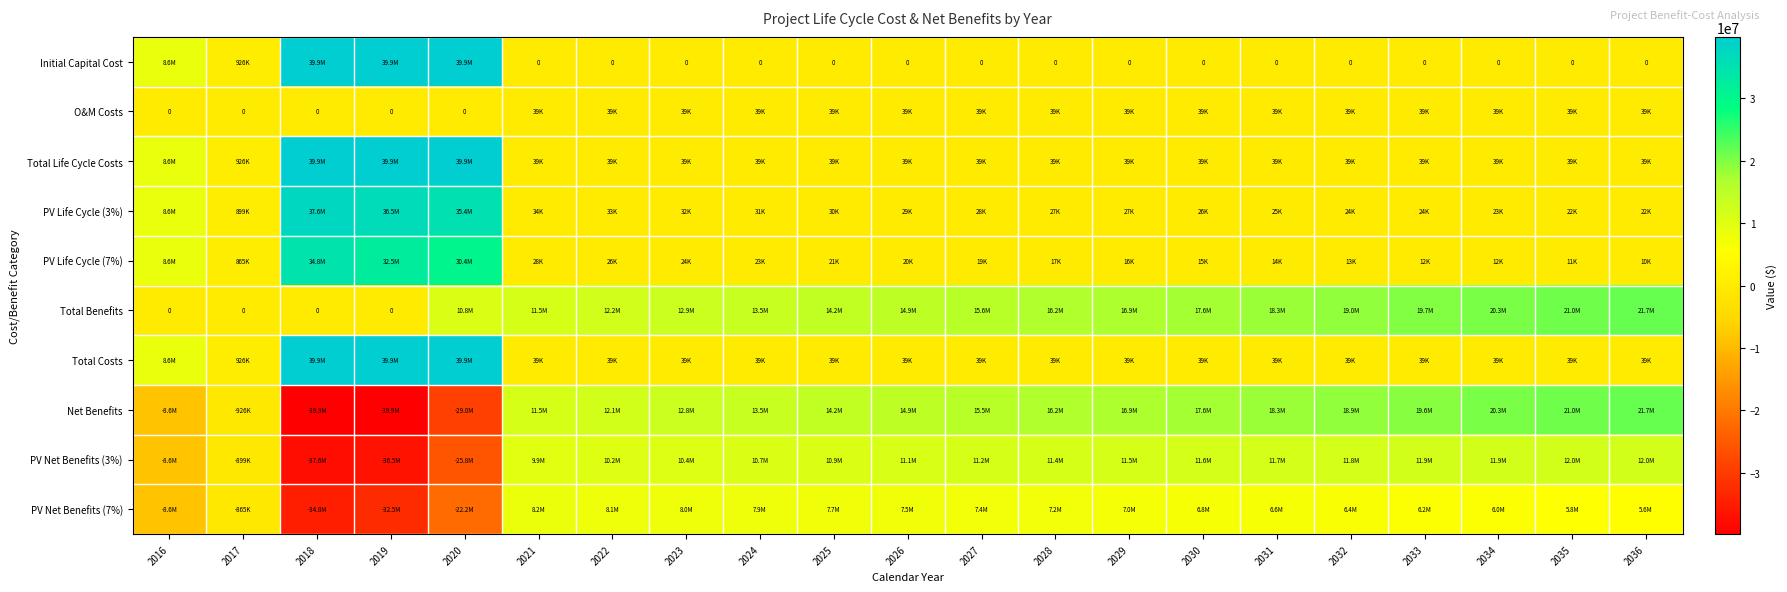

Which series has the widest spread of values?

Net Benefits